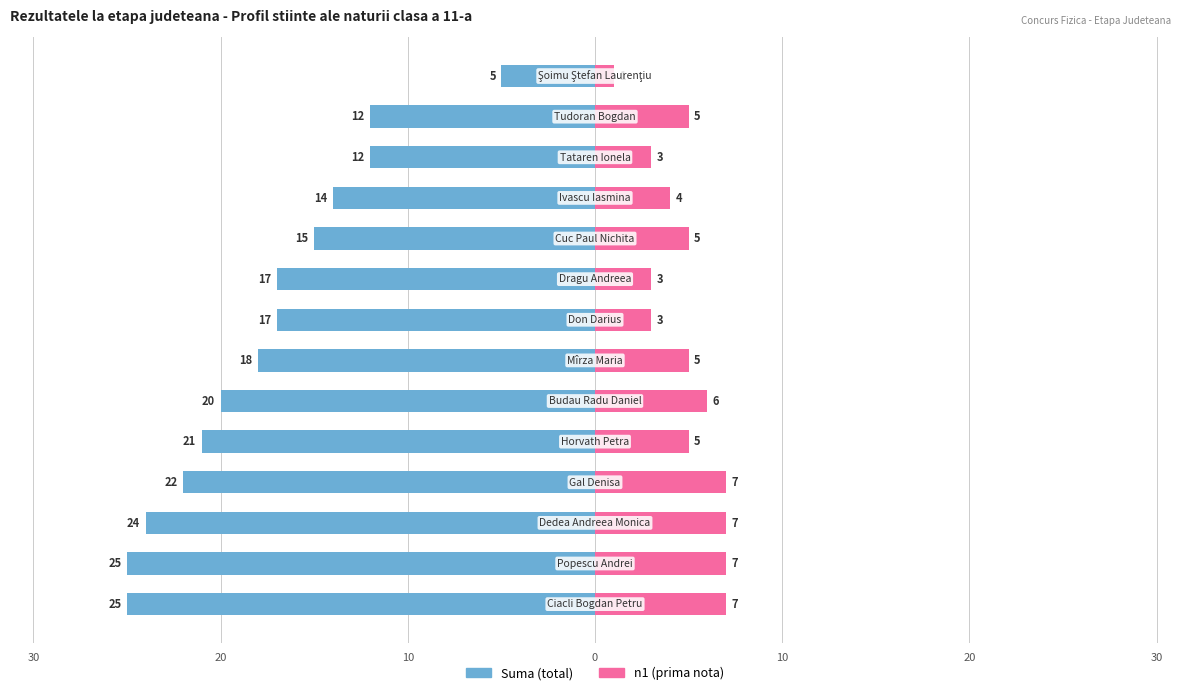

Which series has the largest range (max minus min)?

Suma